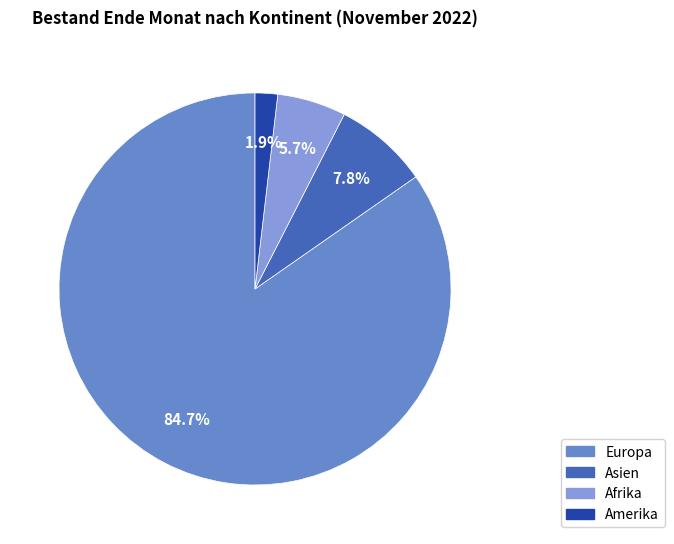

How many segments does this pie chart have?

4